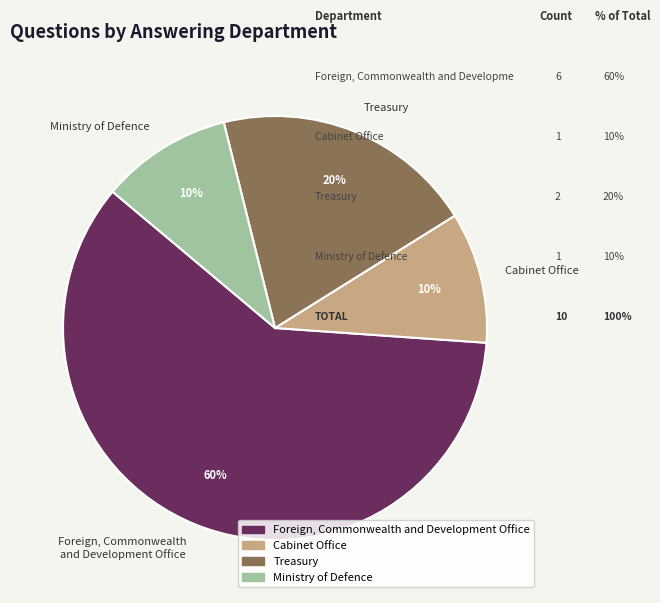

Do Foreign, Commonwealth and Development Office and Ministry of Defence together represent more than half of the pie?

Yes